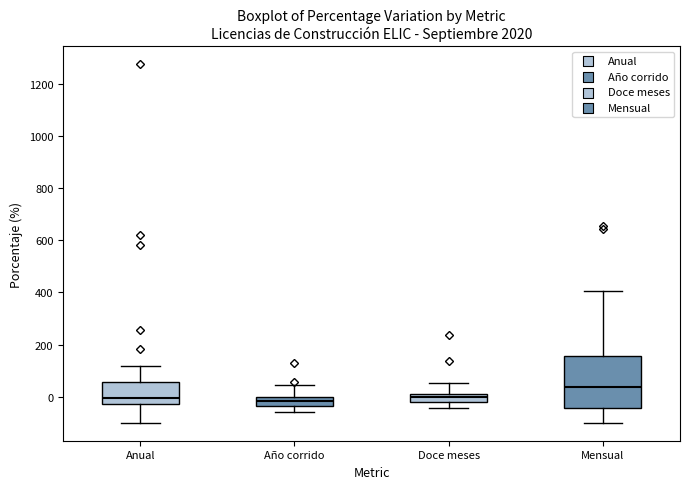

Comparing the boxes themselves (not the whiskers), which one is the tallest?

Mensual